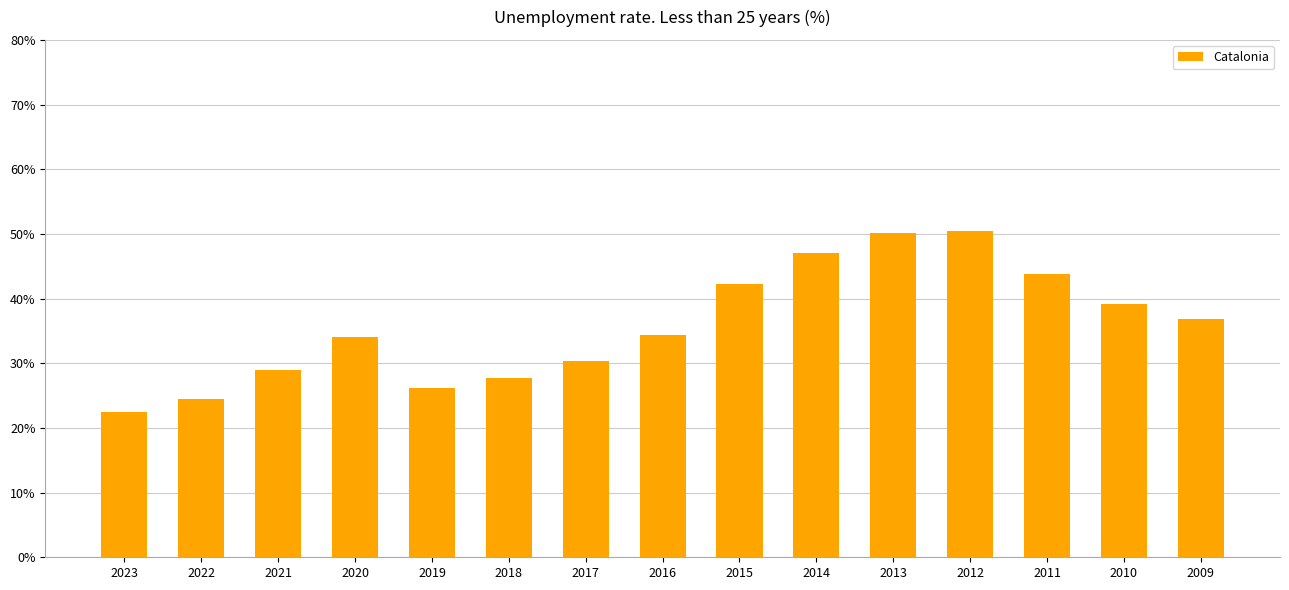

What is the difference between the values at 2009 and 2019?

10.7